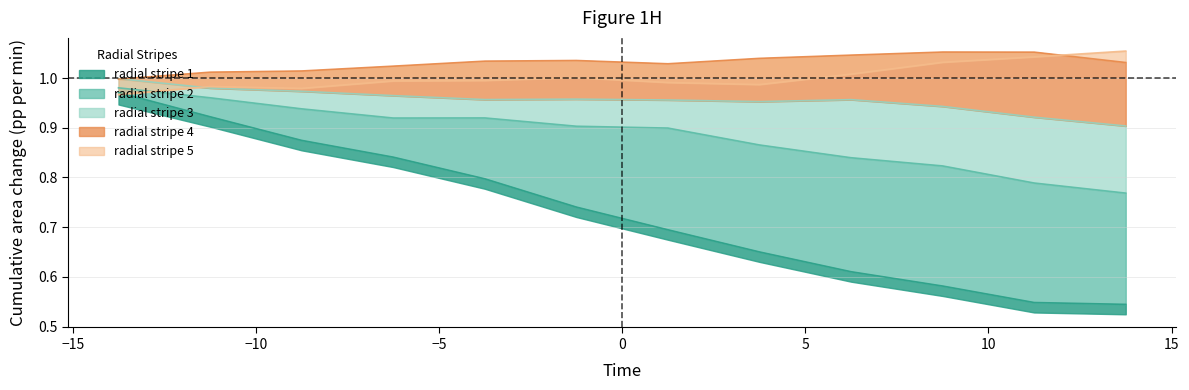

Where does the radial stripe 4 series first go above 1?

-11.25